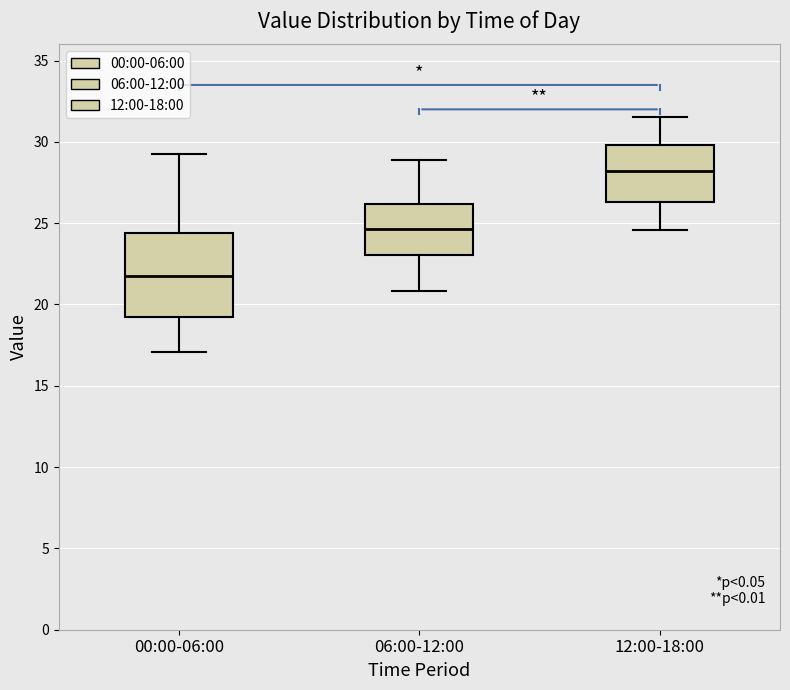

Which box is the tallest, from its lower edge to its upper edge?

00:00-06:00